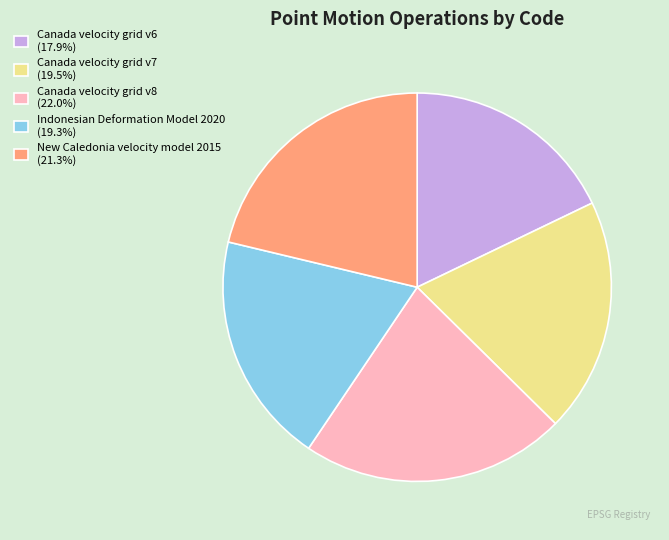

How many slices are in this pie chart?

5